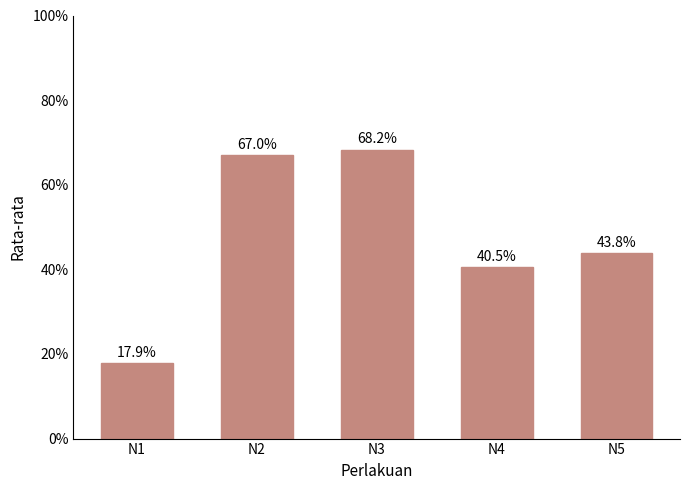

Rank the categories by value from lowest to highest.

N1, N4, N5, N2, N3